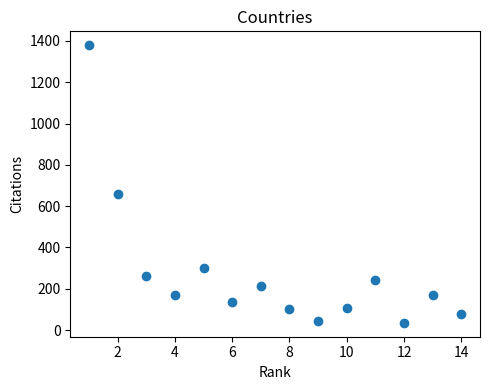

What Y value in the scatter plot is closest to 707?

661